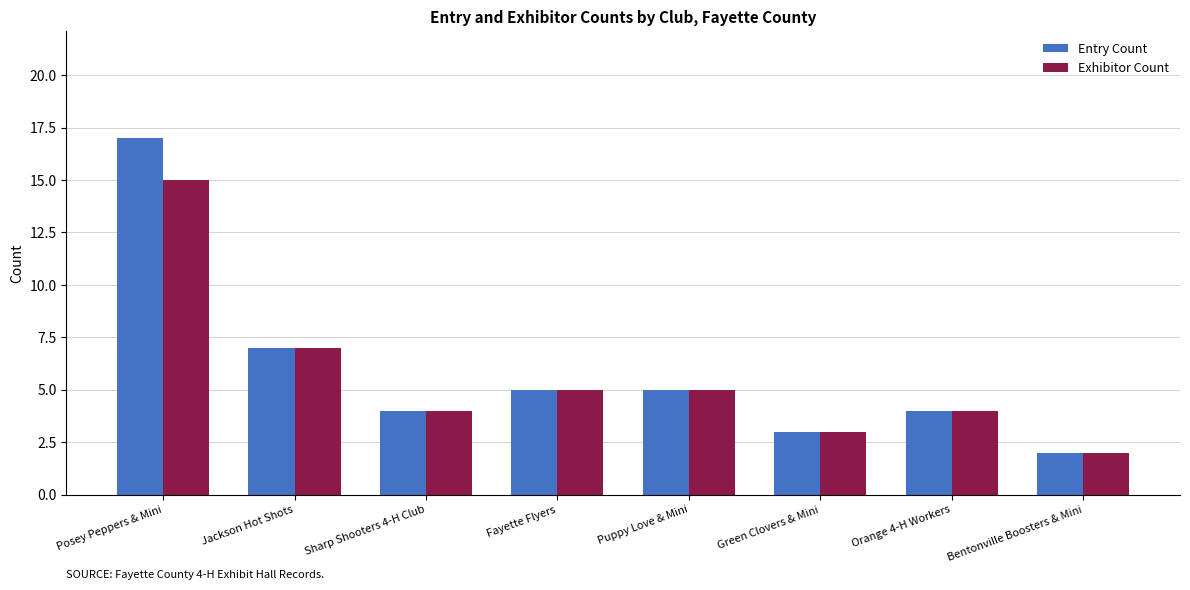

Rank the series by their maximum value, from highest to lowest.

Entry Count, Exhibitor Count